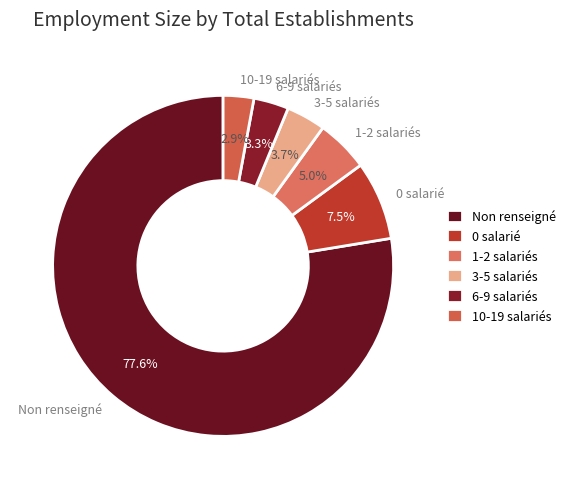

What is the largest slice in the pie chart?

Non renseigné